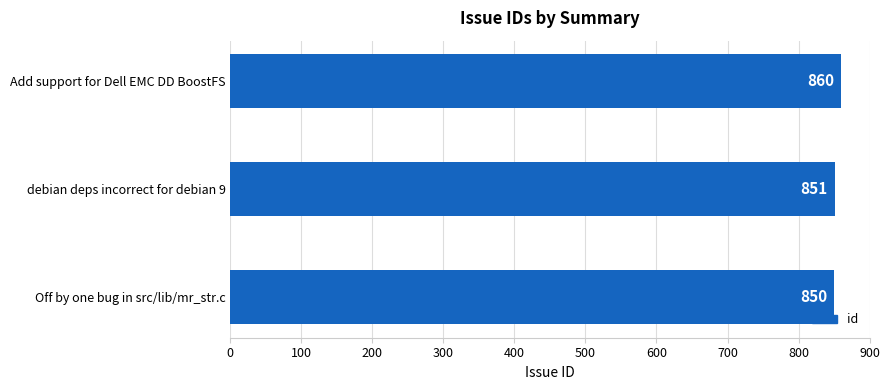

What is the smallest value displayed?

850